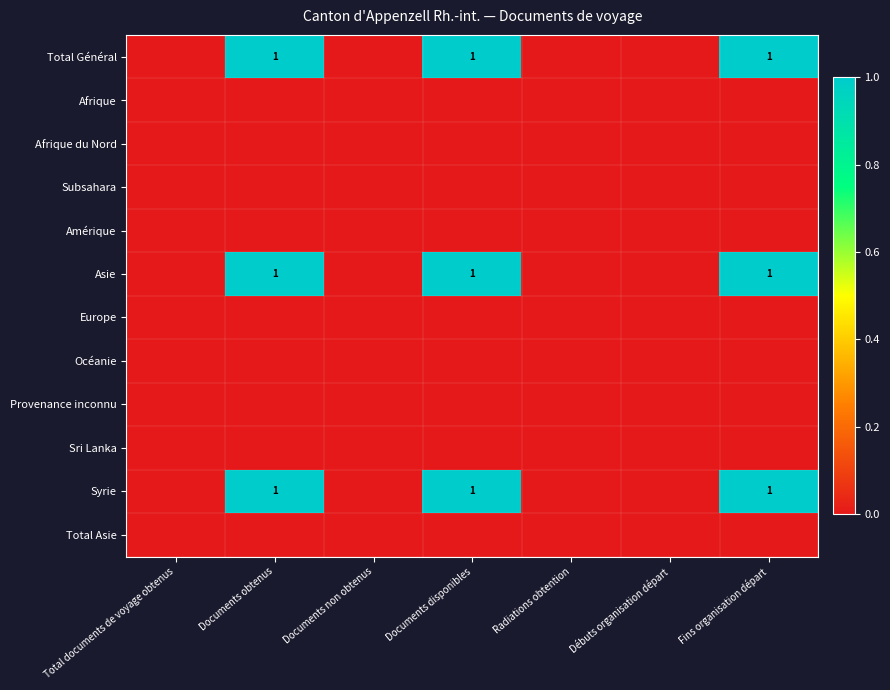

The Syrie series shows 1 at Documents obtenus. True or false?

True